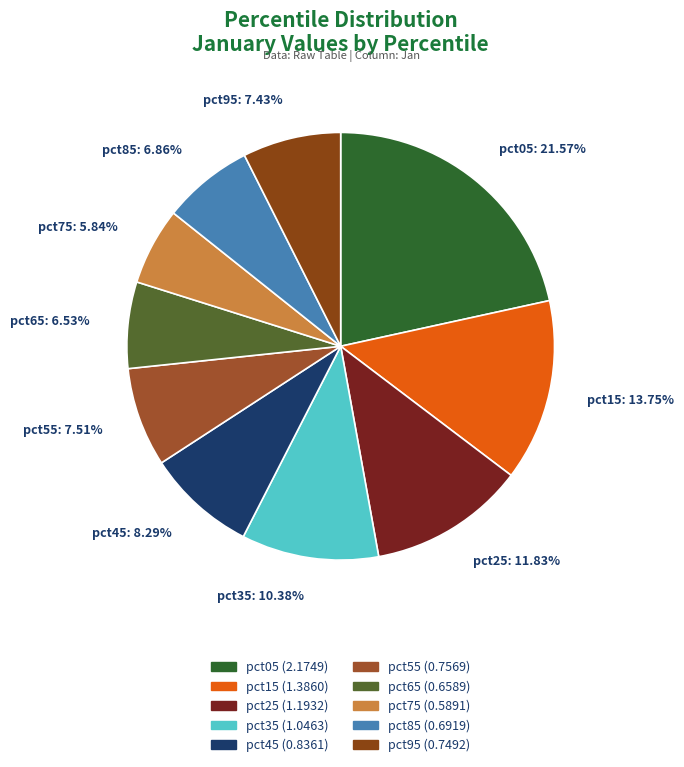

To the nearest percent, what is the average slice percentage?

10%